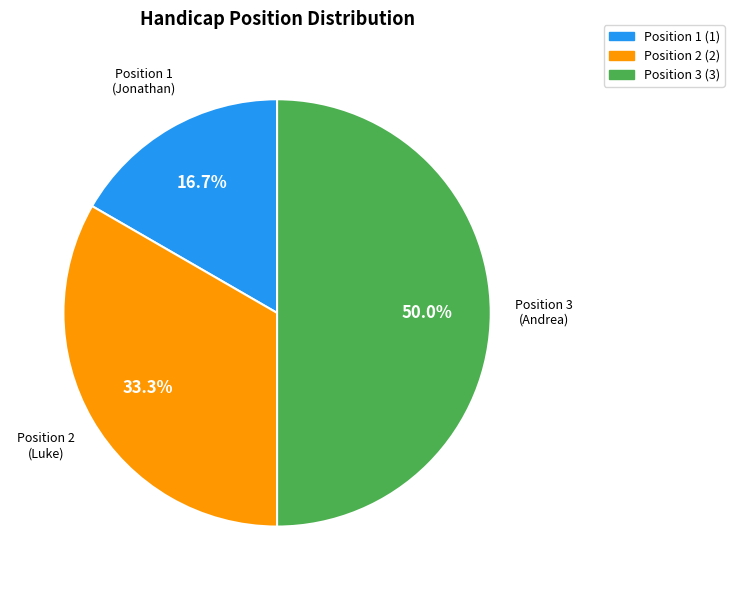

To the nearest percent, what is the average slice percentage?

33%